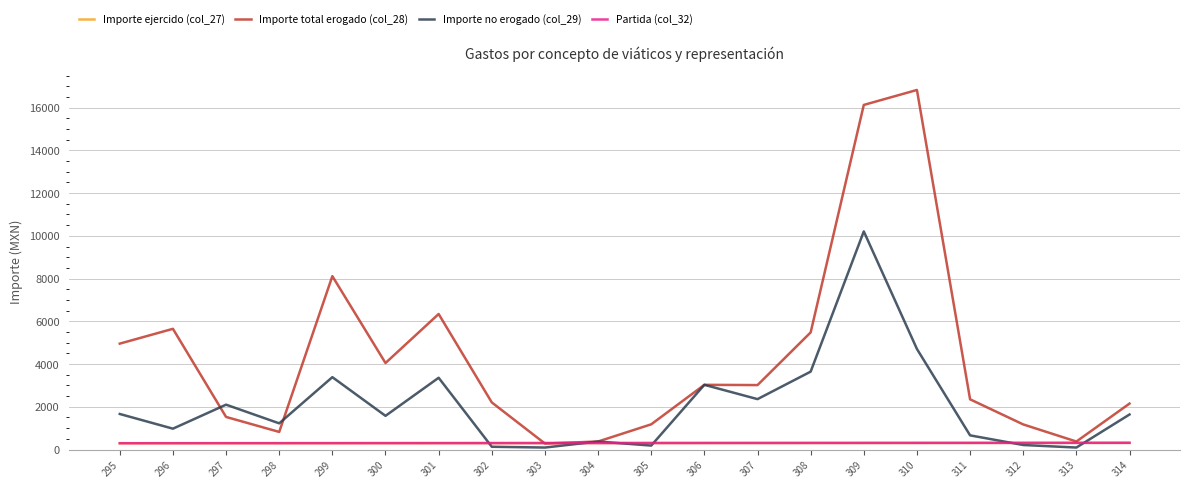

Does the chart have visible grid lines?

Yes